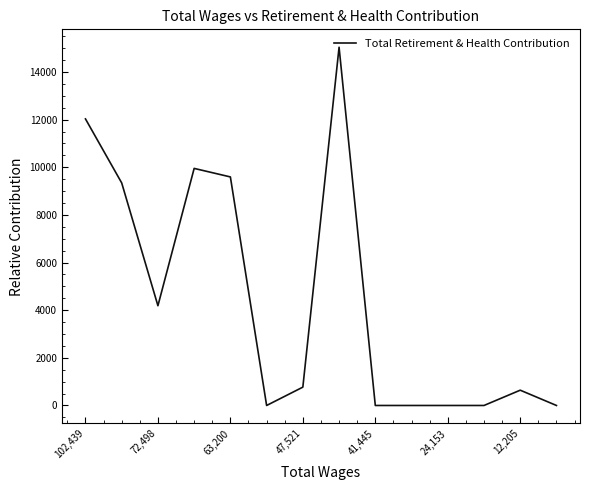

What is the difference between the maximum and minimum values?

15041